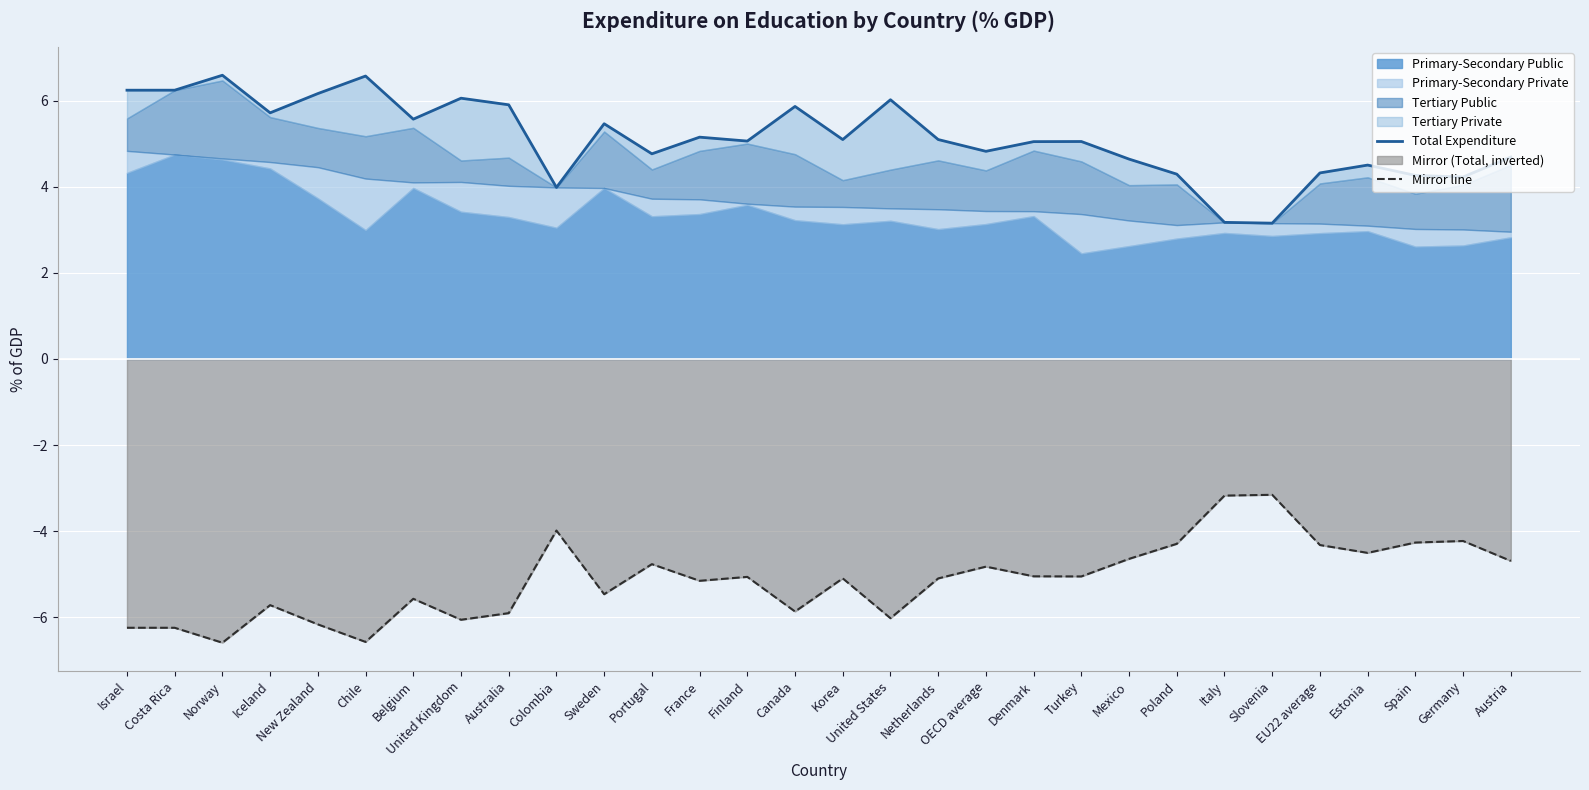

What is the maximum value for Mirror line?

-3.2